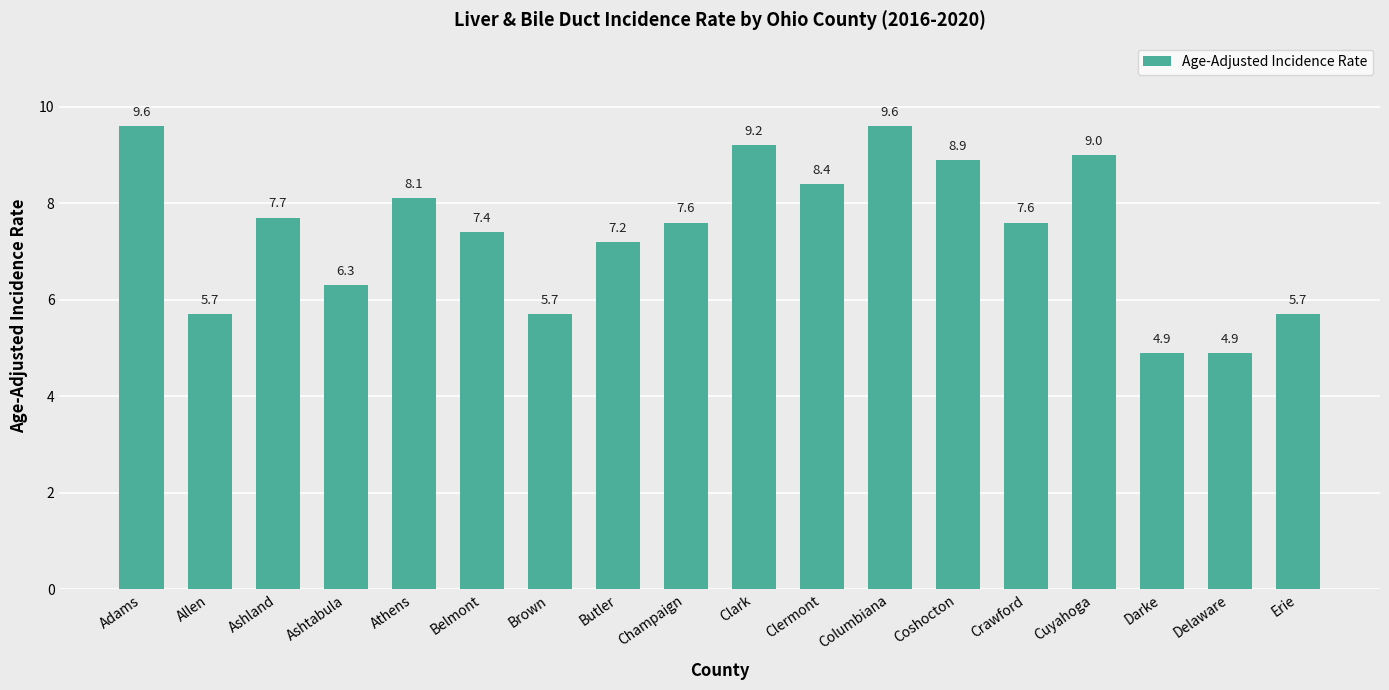

What is the change in value from Brown to Crawford?

+1.9